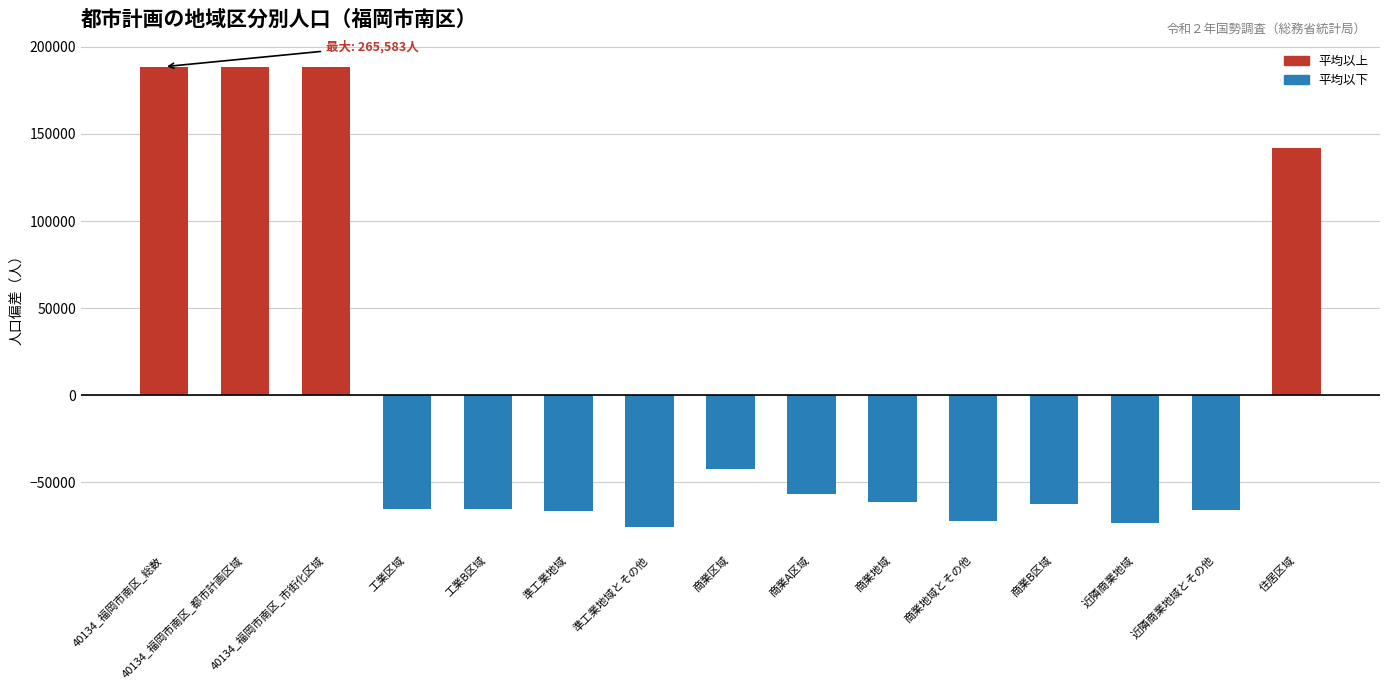

The value at 商業地域とその他 is -126722.0. True or false?

False